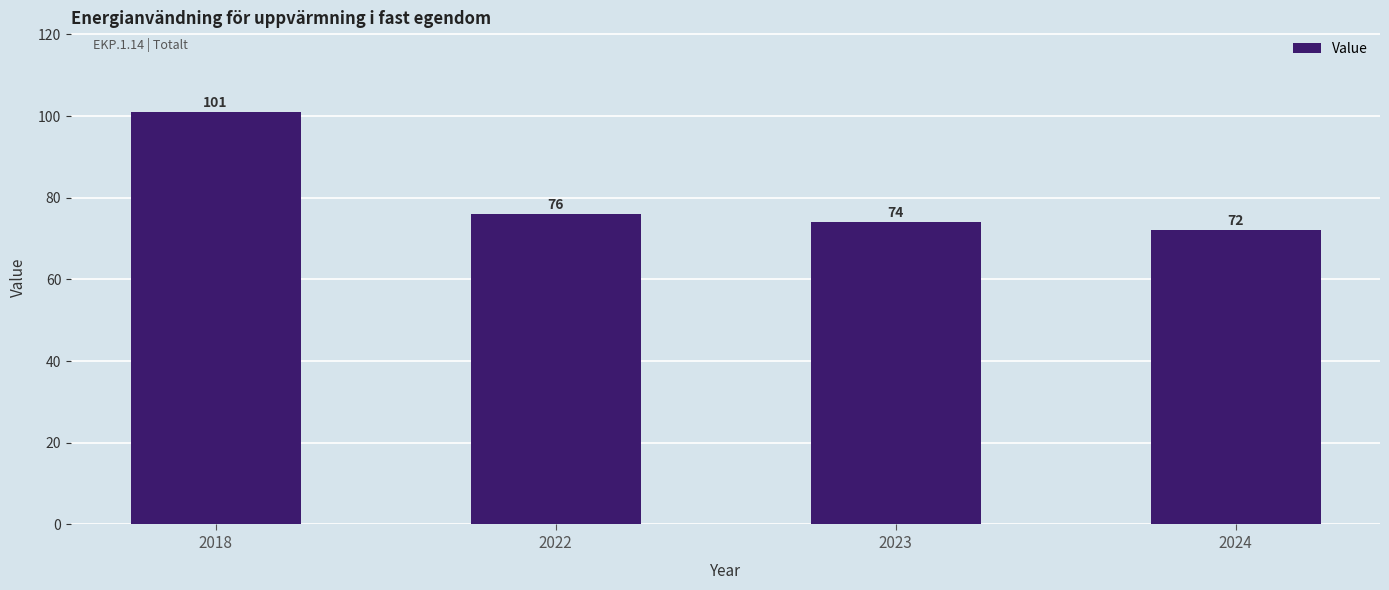

What is the value of the 2nd bar from the left?

76